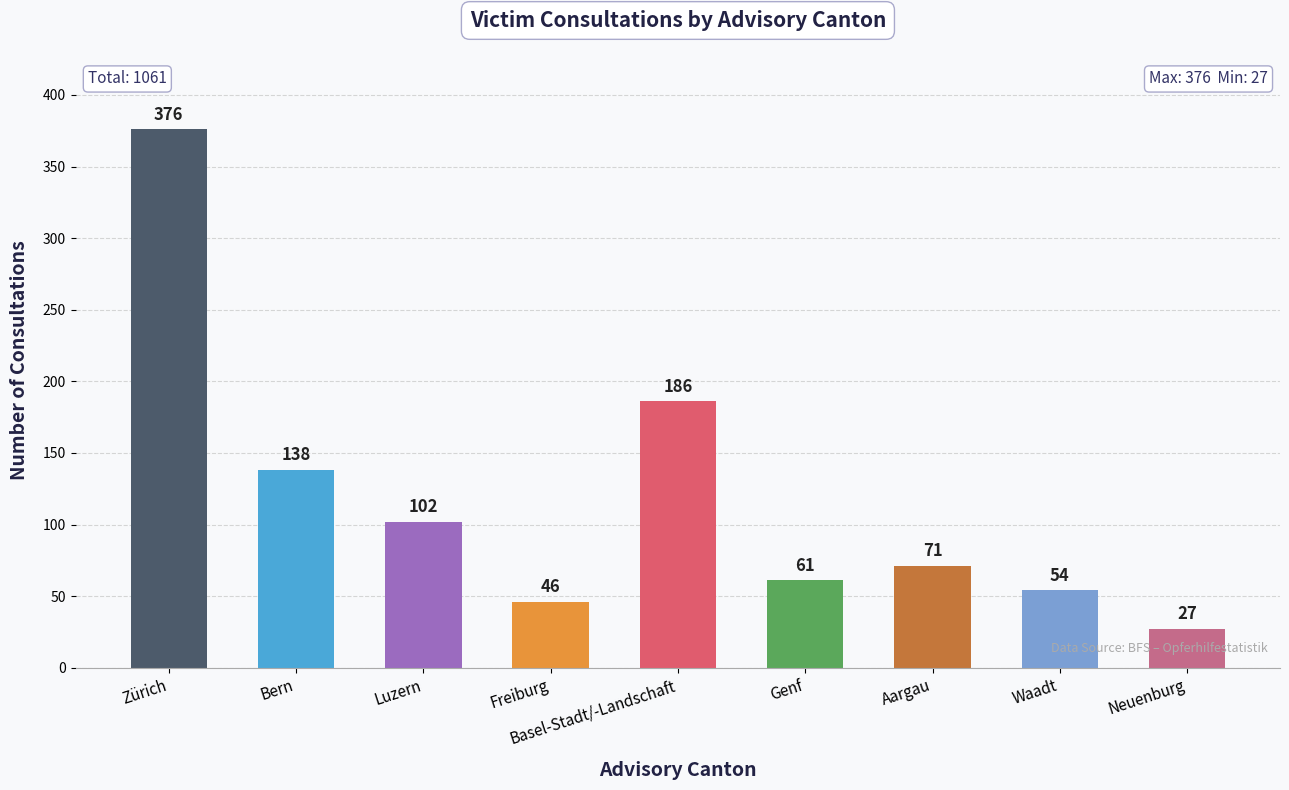

Reading right to left, what are all the values shown in this chart?

27	54	71	61	186	46	102	138	376